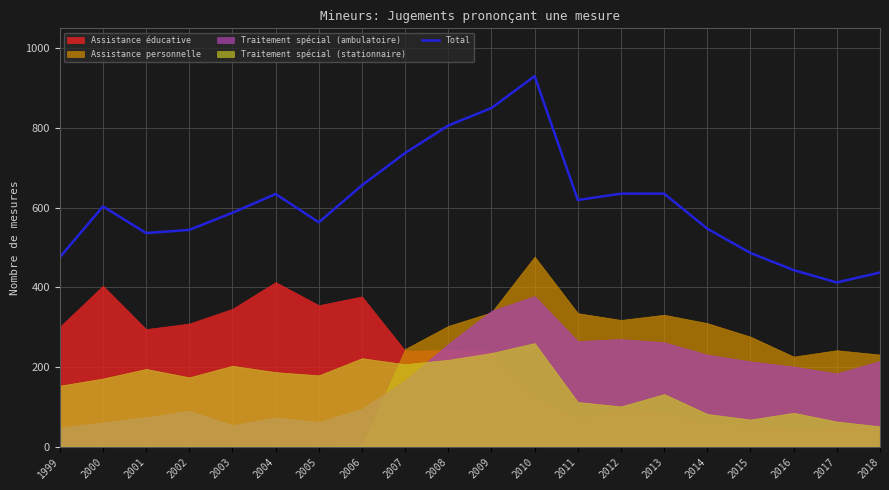

Rank the categories by value from highest to lowest.

2010, 2009, 2008, 2007, 2006, 2012, 2013, 2004, 2011, 2000, 2003, 2005, 2014, 2002, 2001, 2015, 1999, 2016, 2018, 2017